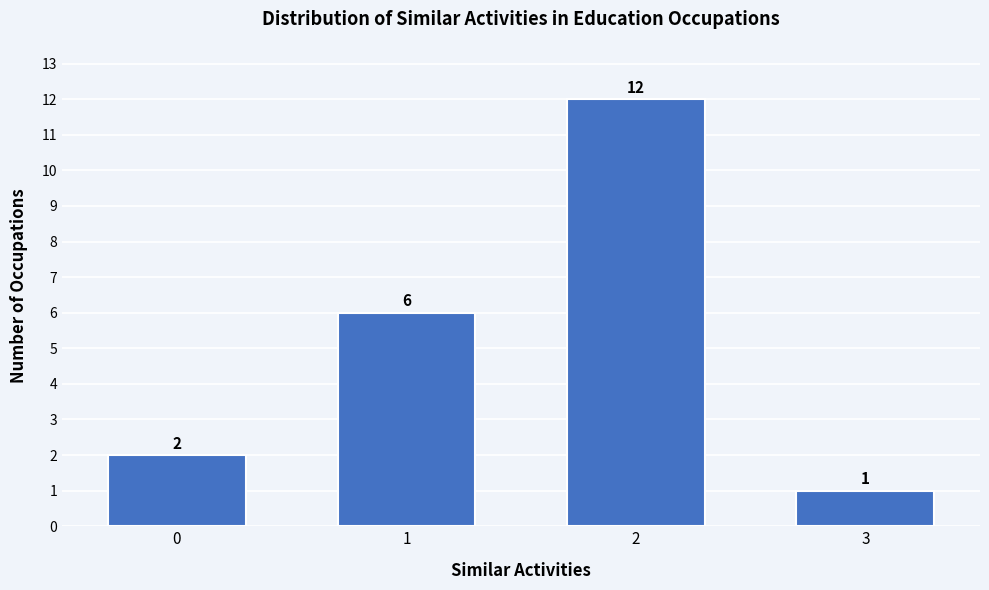

Reading left to right, what are all the values shown in this chart?

0=2	1=6	2=12	3=1